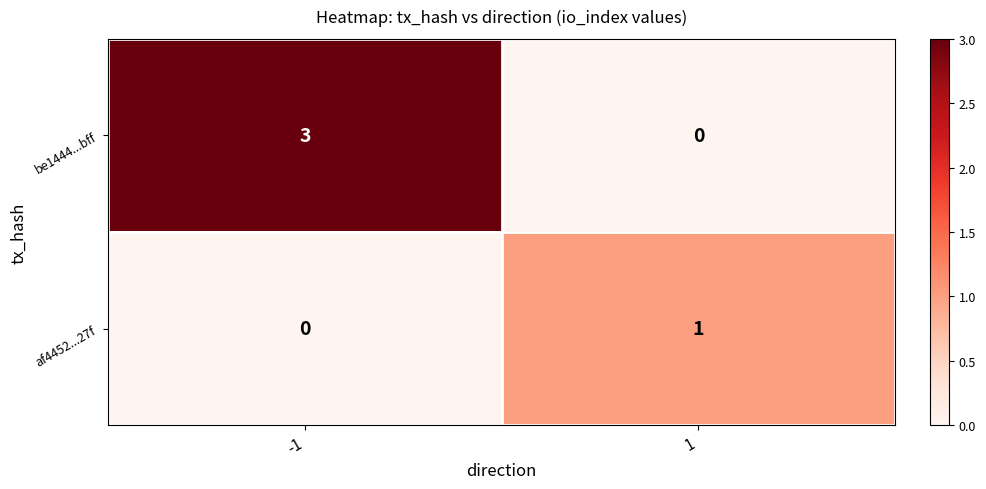

What is the spread (max minus min) of values at 1?

1